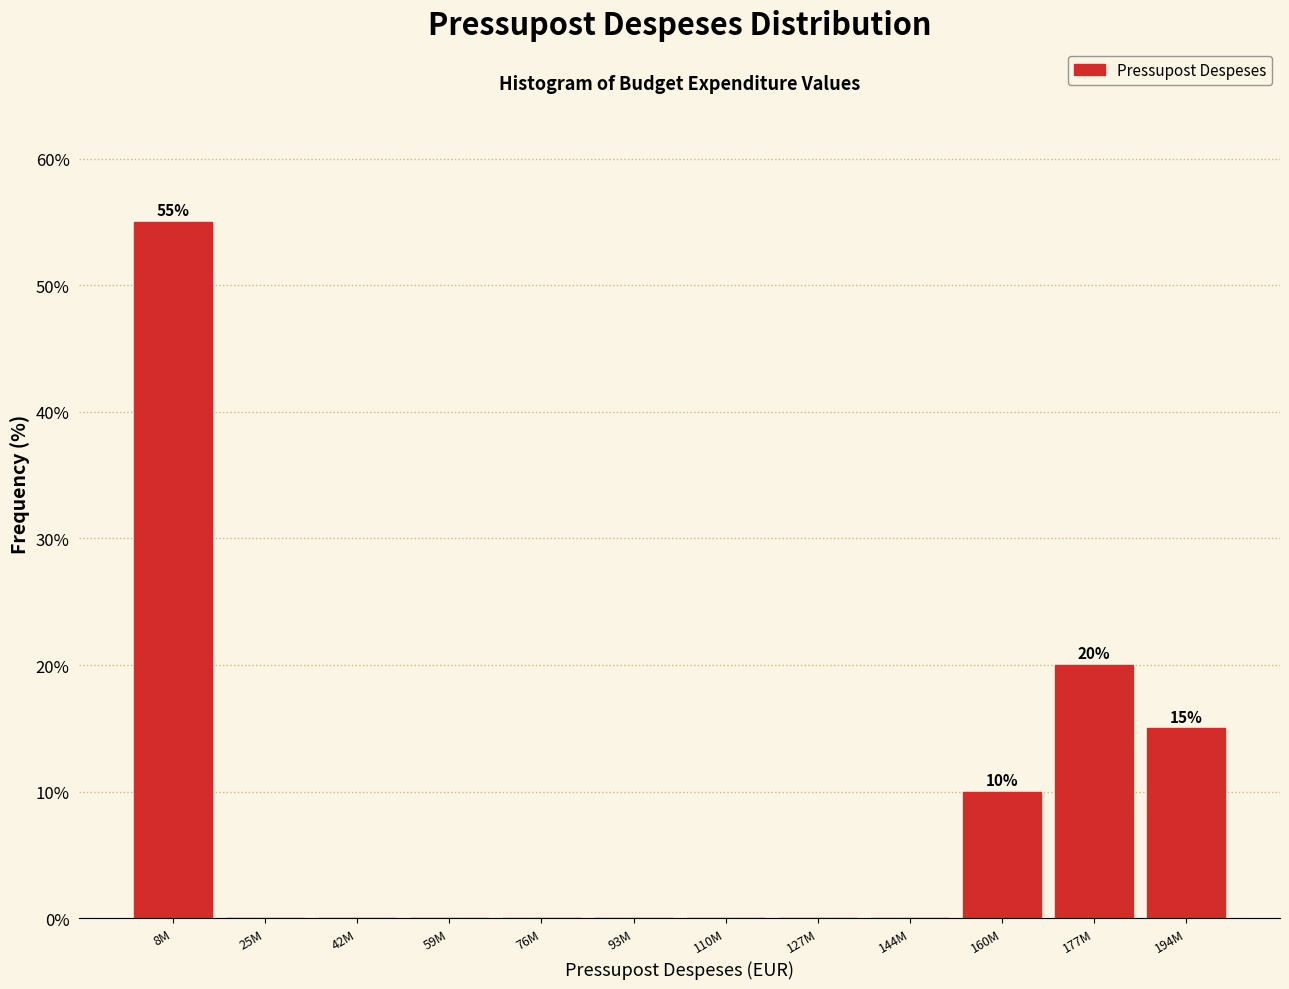

Reading right to left, extract all data points from this chart.

194M=15.0	177M=20.0	160M=10.0	144M=0.0	127M=0.0	110M=0.0	93M=0.0	76M=0.0	59M=0.0	42M=0.0	25M=0.0	8M=55.0